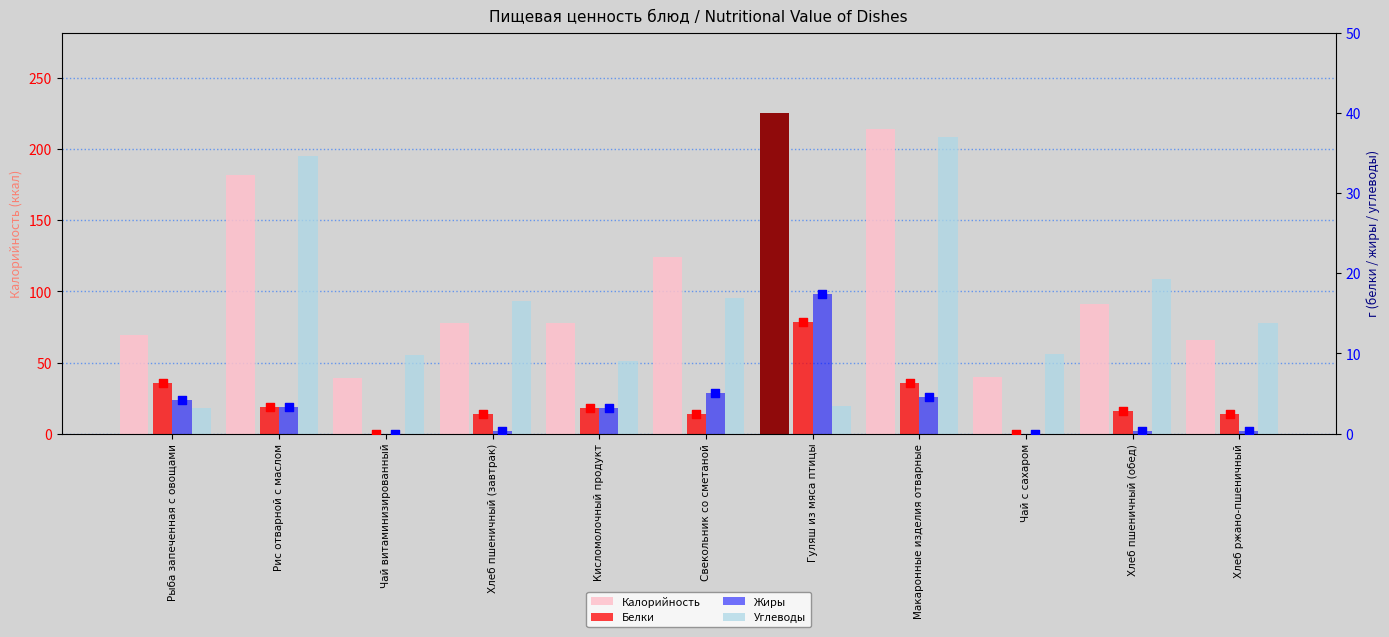

What are all the series names shown in the legend?

Калорийность, Белки, Жиры, Углеводы